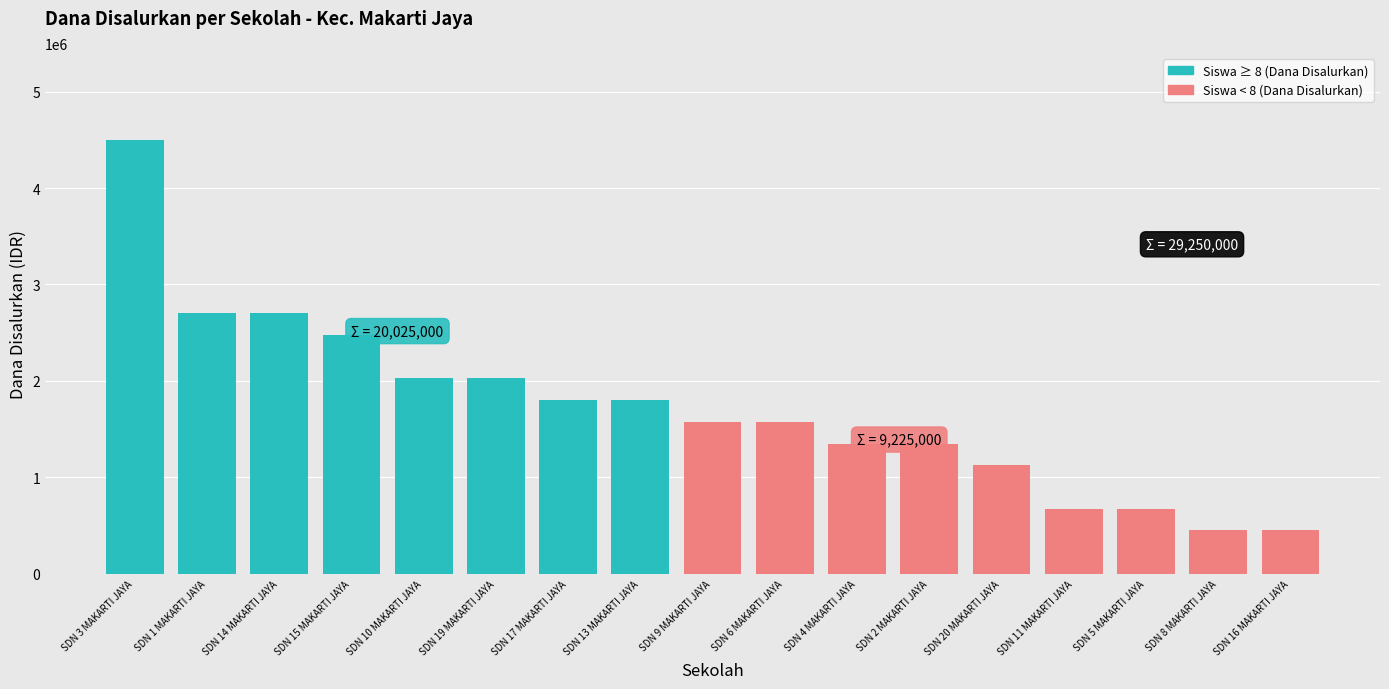

What is the difference between the maximum and second lowest values?

4050000